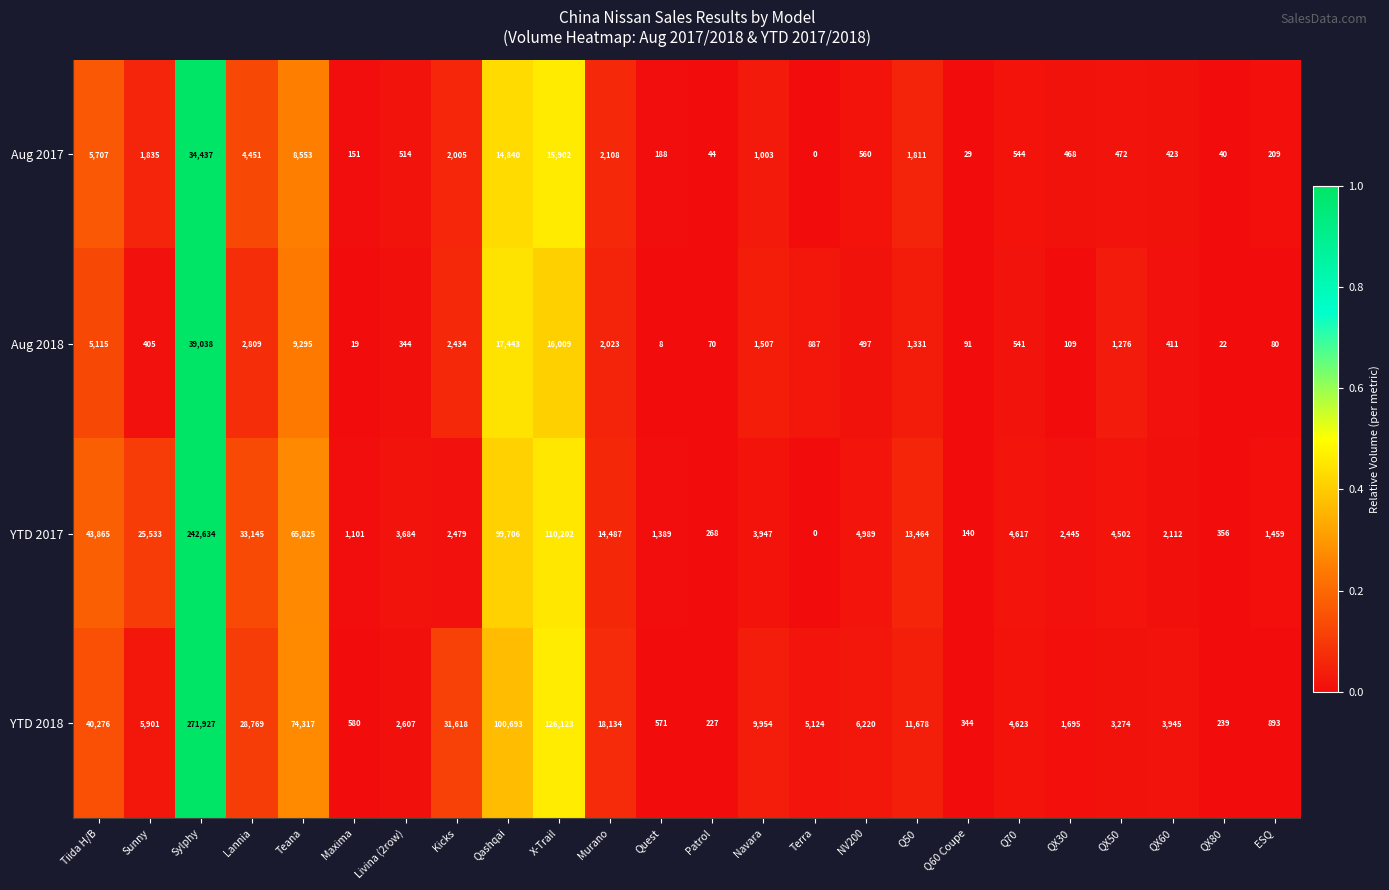

Rank the series by their maximum value, from lowest to highest.

Aug 2017, Aug 2018, YTD 2017, YTD 2018